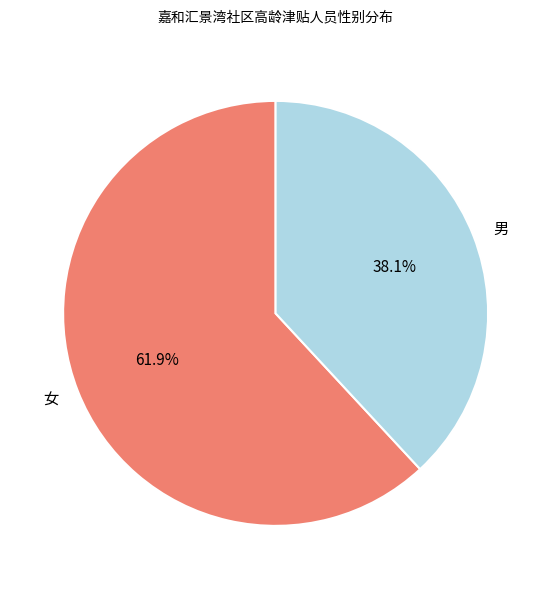

What percentage do 男 and 女 together represent?

100.0%